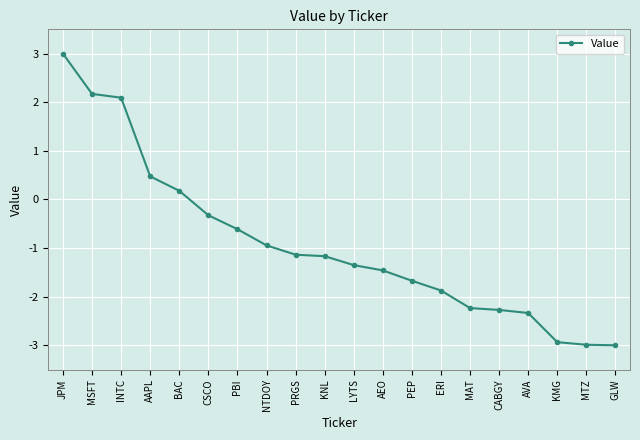

Read the value at KMG.

-2.9